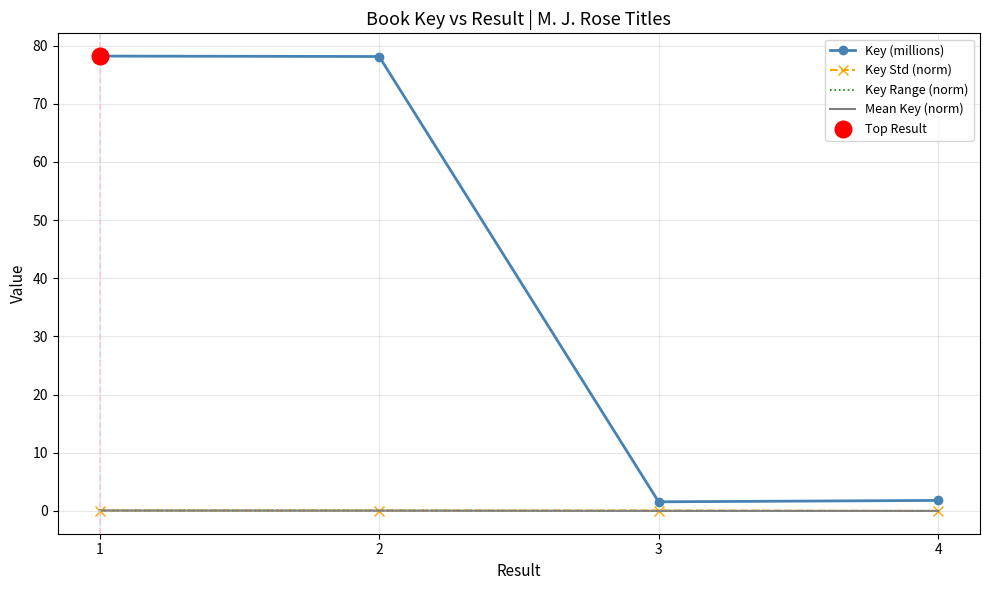

Which series has the largest total across all categories?

Key (millions)